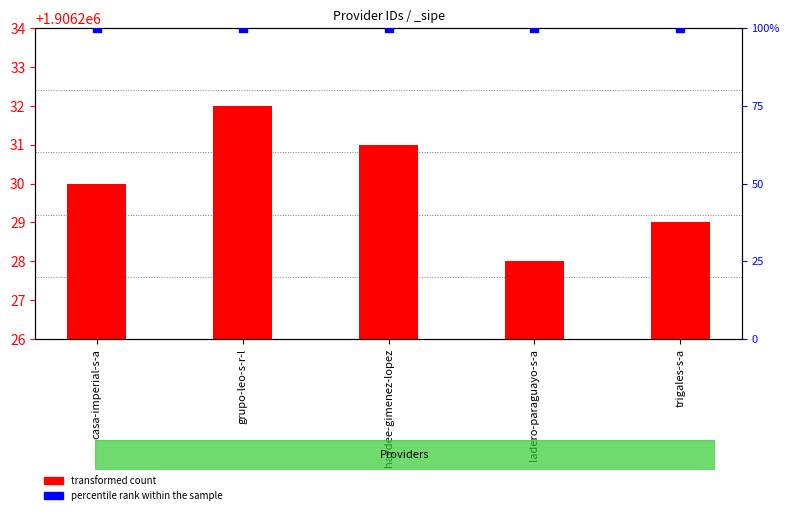

What are all the series names shown in the legend?

transformed count, percentile rank within the sample